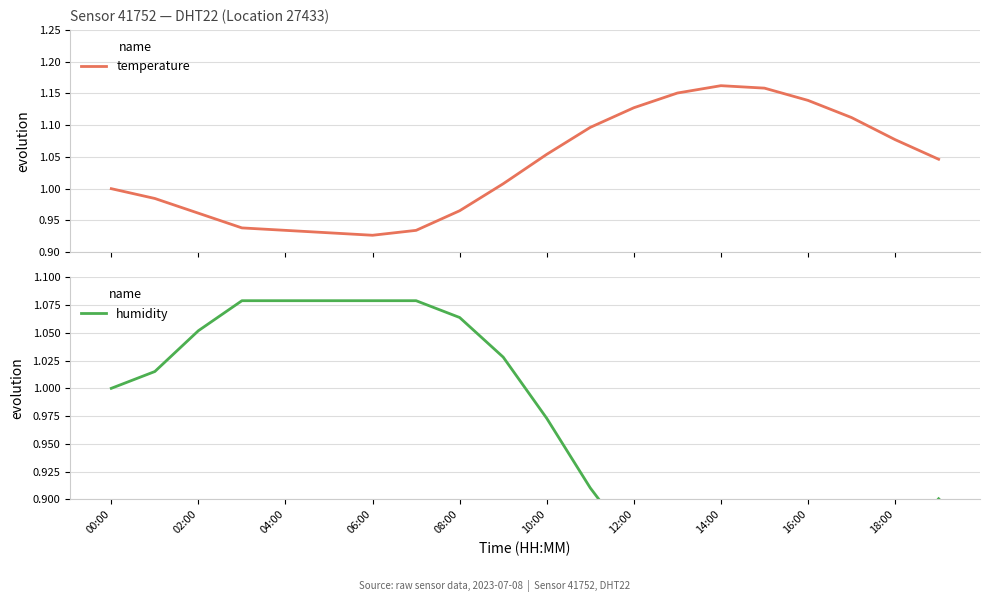

Rank the series by their maximum value, from highest to lowest.

temperature, humidity